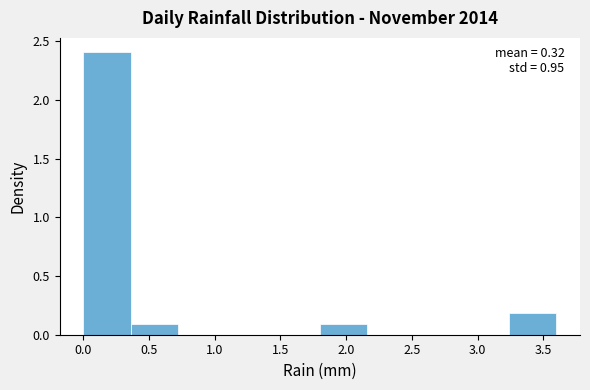

Over which range of the x-axis is the bar tallest?

0.00 to 0.36